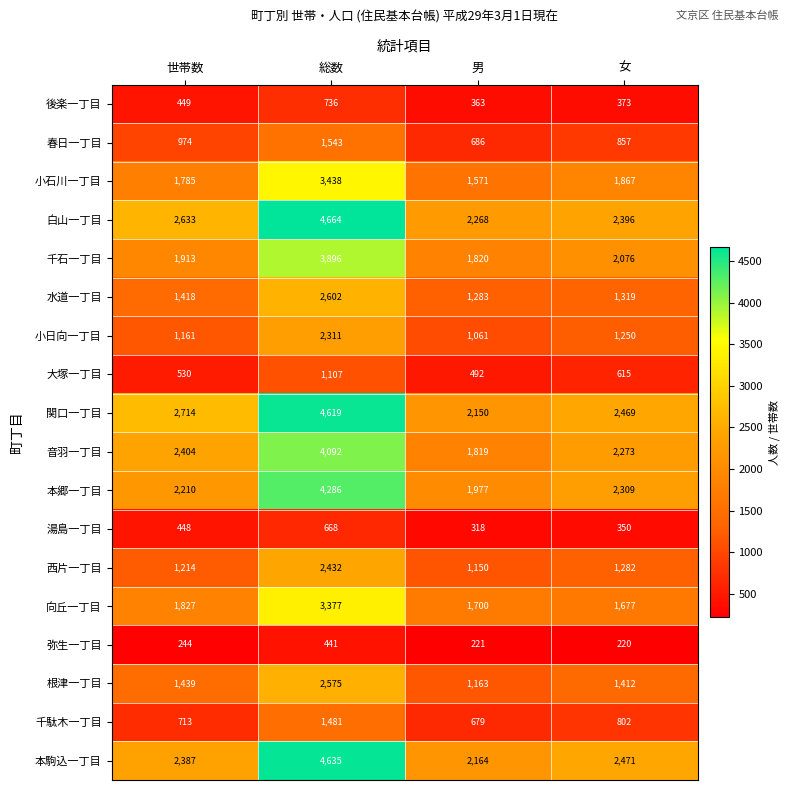

What is the lowest value of the 小石川一丁目 series?

1571